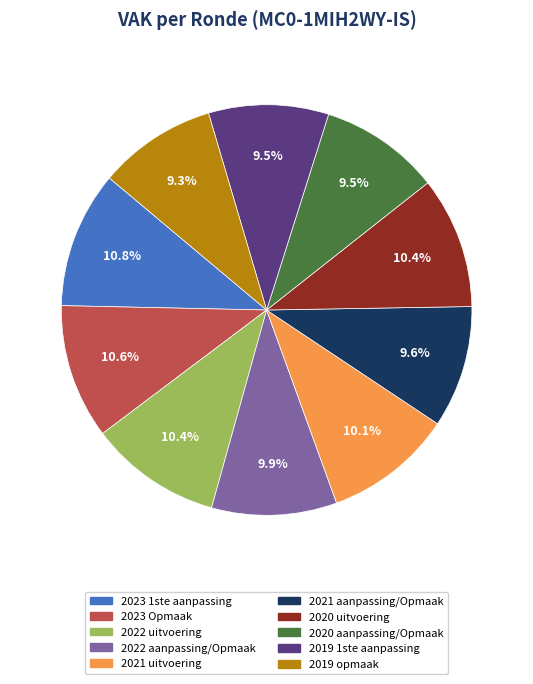

To the nearest percent, what is the combined percentage of 2021 aanpassing/Opmaak and 2020 uitvoering?

20%